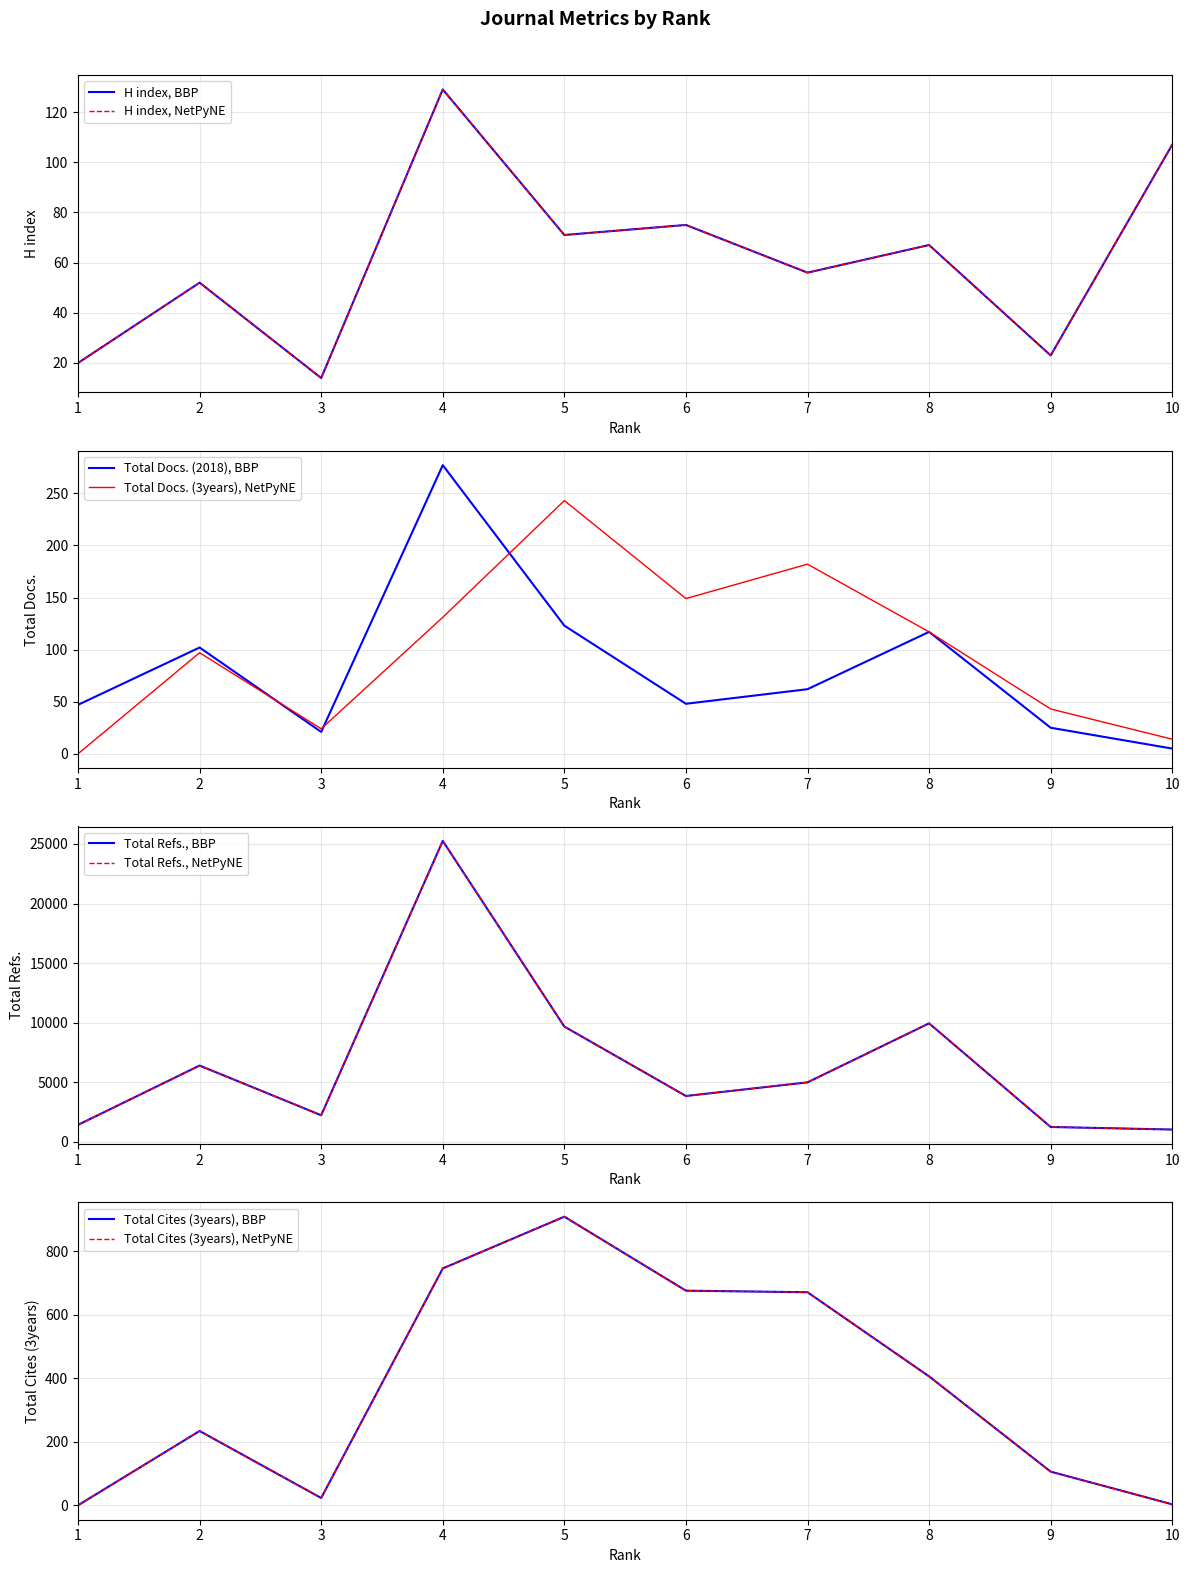

Is it true that H index equals 25 at 3?

False